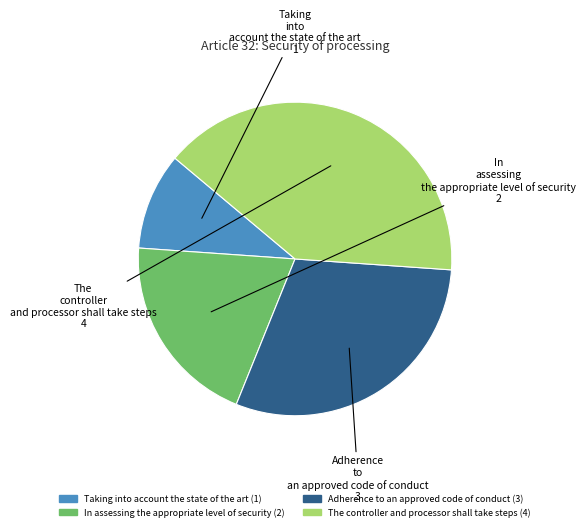

Rank the categories by value from highest to lowest.

The controller and processor shall take steps, Adherence to an approved code of conduct, In assessing the appropriate level of security, Taking into account the state of the art